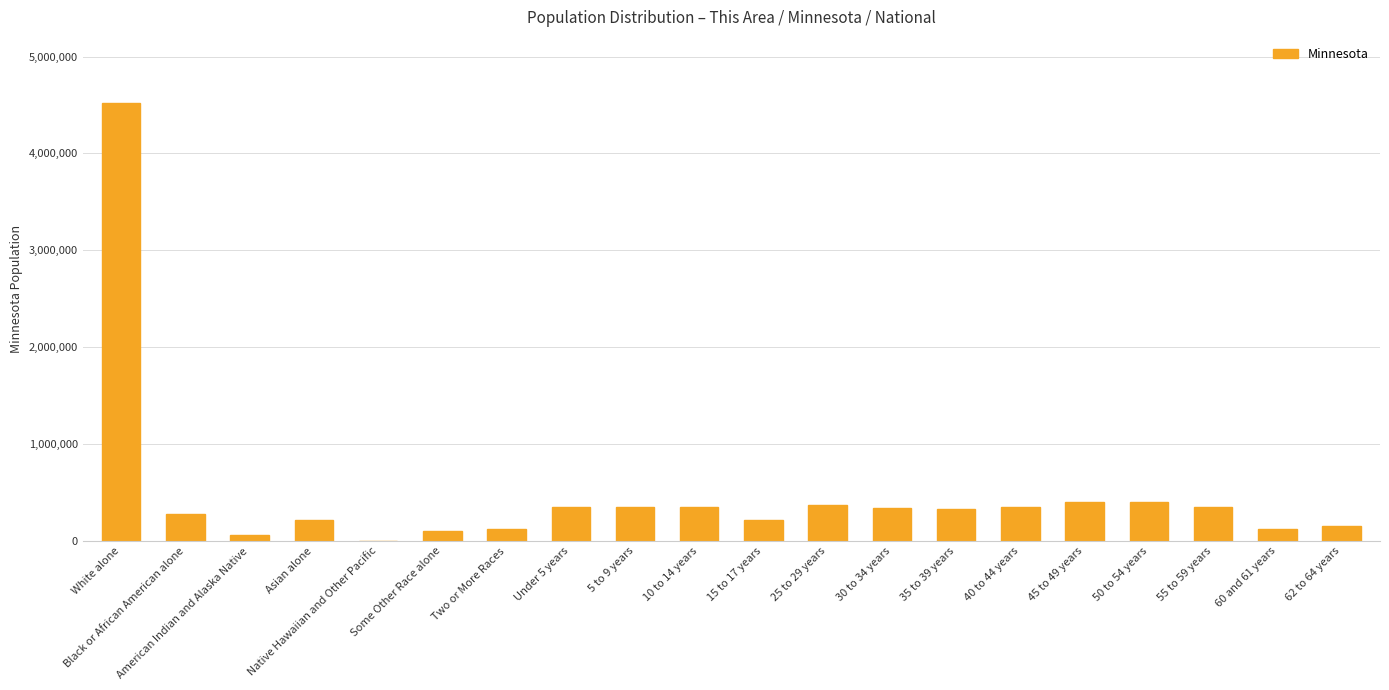

What is the greatest value displayed?

4524062